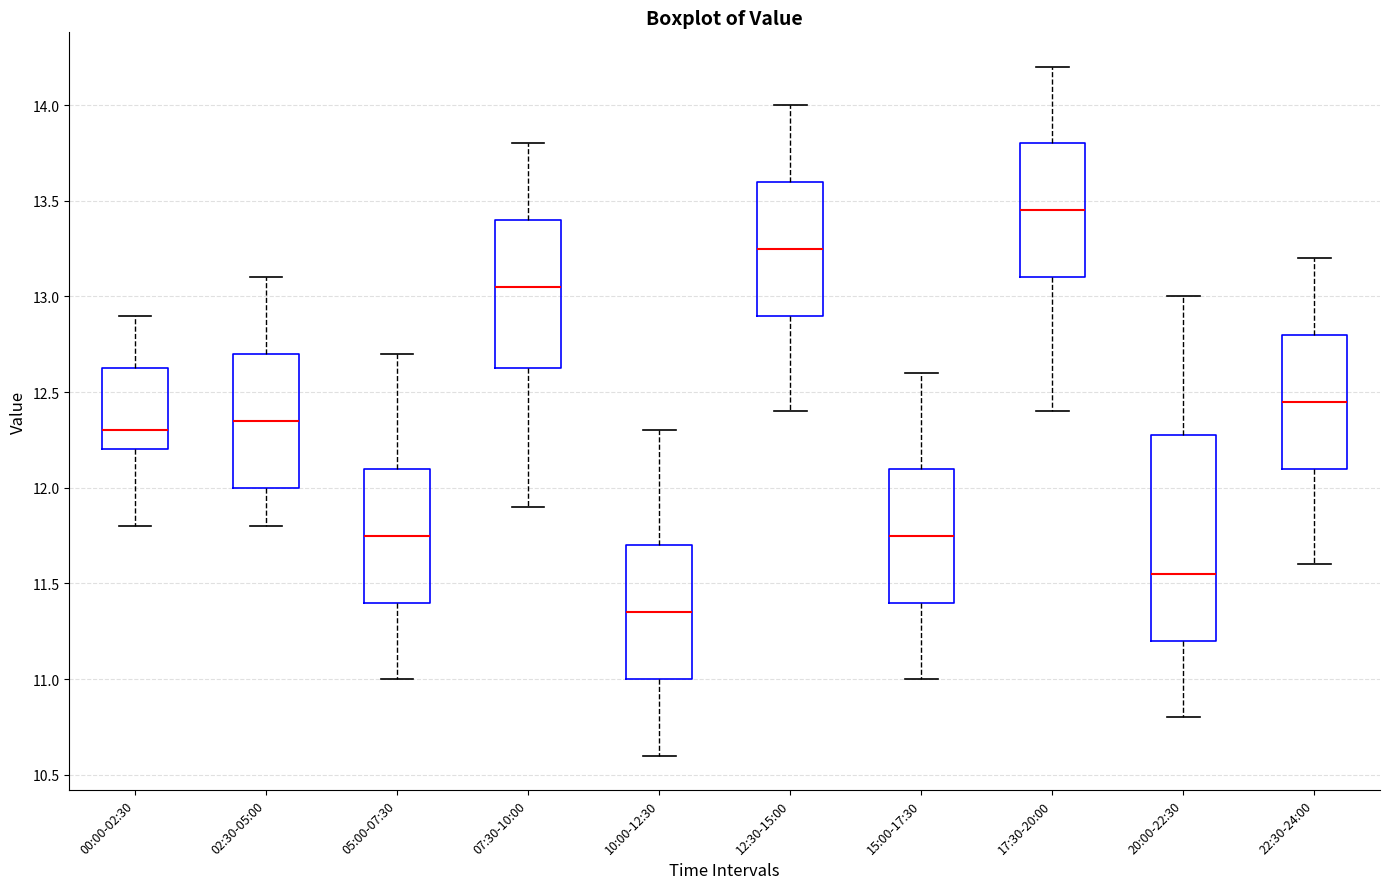

Reading left to right, read every box against the y-axis: the position of its median line, the range the box covers, and the ends of its whiskers. The values are not printed on the chart, so give them approximately, as read against the axis.

00:00-02:30: median 12.30, box 12.20 to 12.65, whiskers 11.80 to 12.90
02:30-05:00: median 12.35, box 12.00 to 12.70, whiskers 11.80 to 13.10
05:00-07:30: median 11.75, box 11.40 to 12.10, whiskers 11.00 to 12.70
07:30-10:00: median 13.05, box 12.65 to 13.40, whiskers 11.90 to 13.80
10:00-12:30: median 11.35, box 11.00 to 11.70, whiskers 10.60 to 12.30
12:30-15:00: median 13.25, box 12.90 to 13.60, whiskers 12.40 to 14.00
15:00-17:30: median 11.75, box 11.40 to 12.10, whiskers 11.00 to 12.60
17:30-20:00: median 13.45, box 13.10 to 13.80, whiskers 12.40 to 14.20
20:00-22:30: median 11.55, box 11.20 to 12.30, whiskers 10.80 to 13.00
22:30-24:00: median 12.45, box 12.10 to 12.80, whiskers 11.60 to 13.20